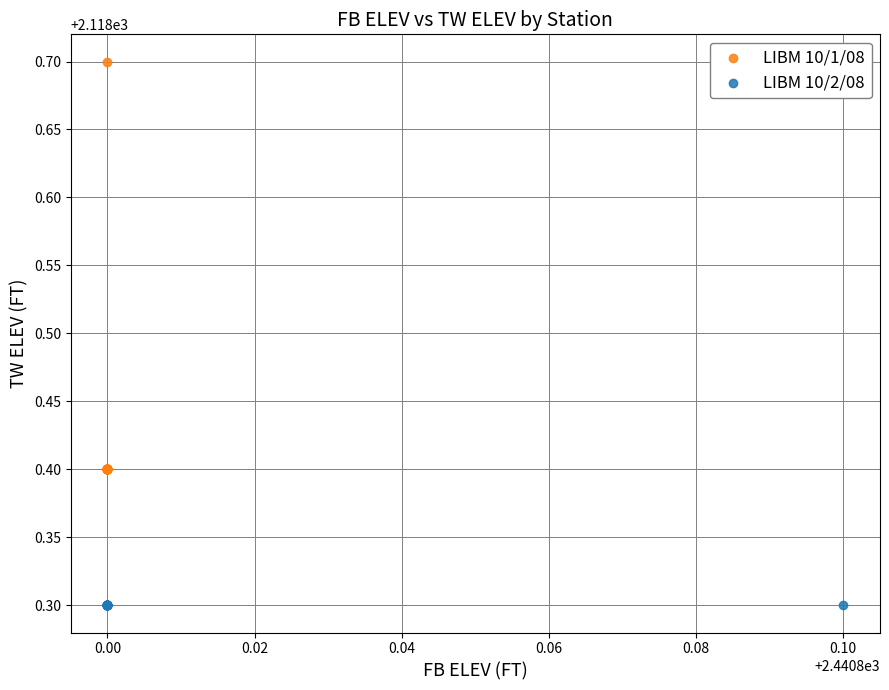

Which series contains the lowest Y value?

LIBM 10/2/08